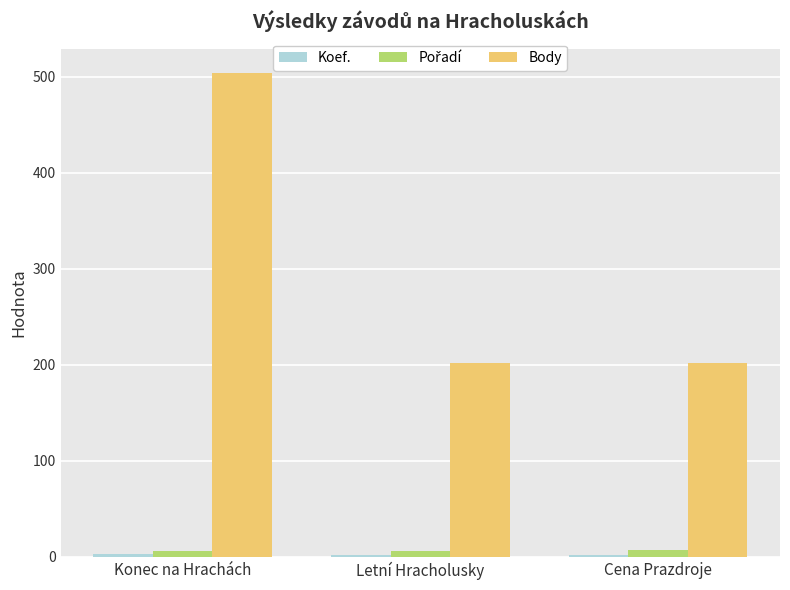

Is it true that Body equals 504 at Konec na Hrachách?

True